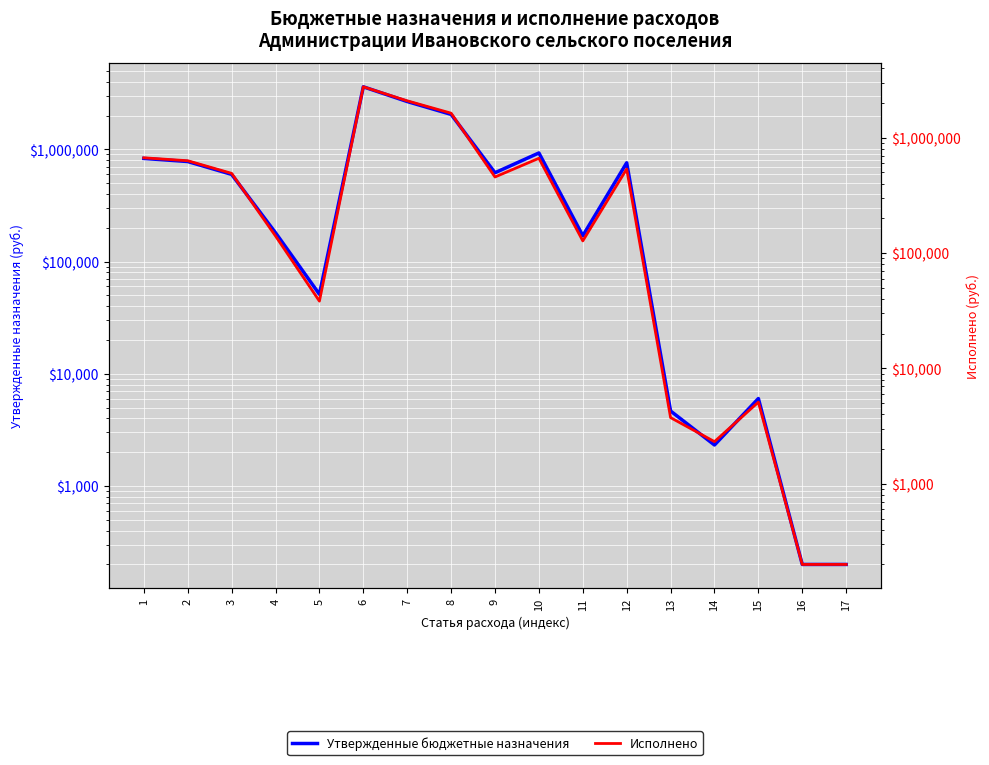

Between 8 and 14, which is larger?

8